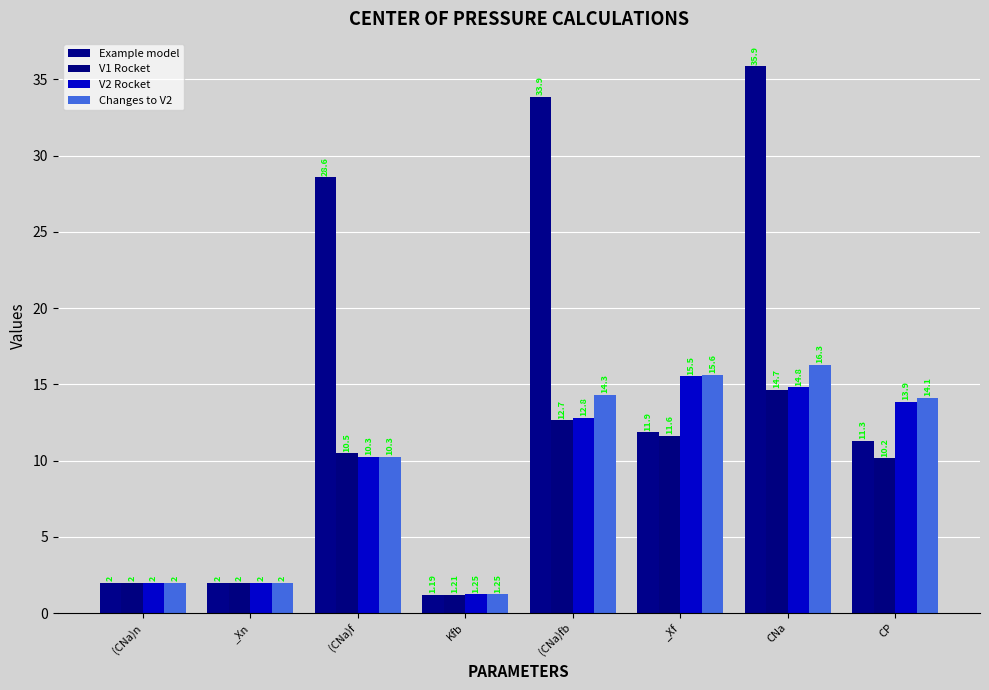

What is the lowest value of the V2 Rocket series?

1.2